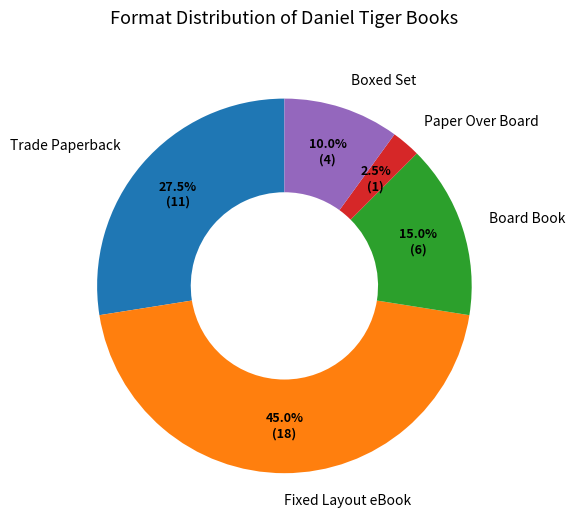

Is the sum of Fixed Layout eBook and Paper Over Board greater than half?

No